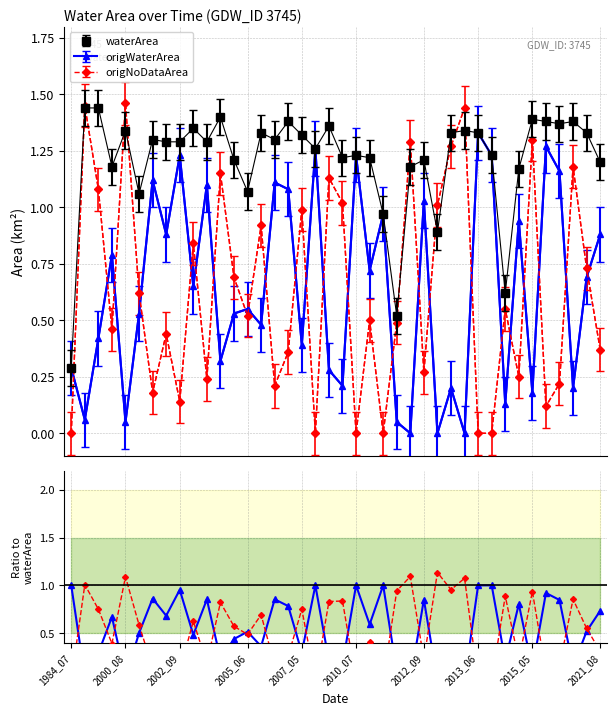

True or false: waterArea has more than 2 interior local peaks.

True